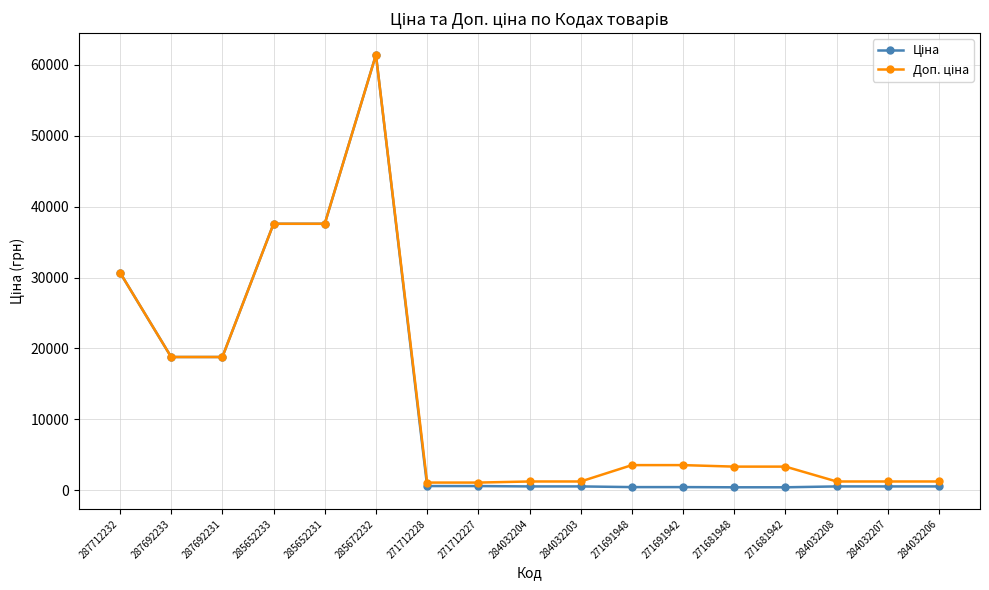

How many lines are shown in the chart?

2